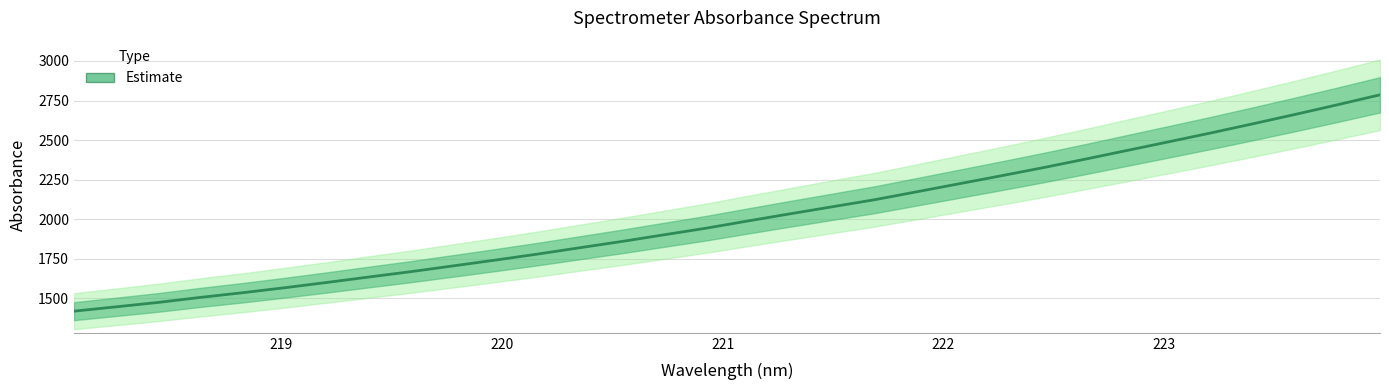

How many values are below 1990?

16